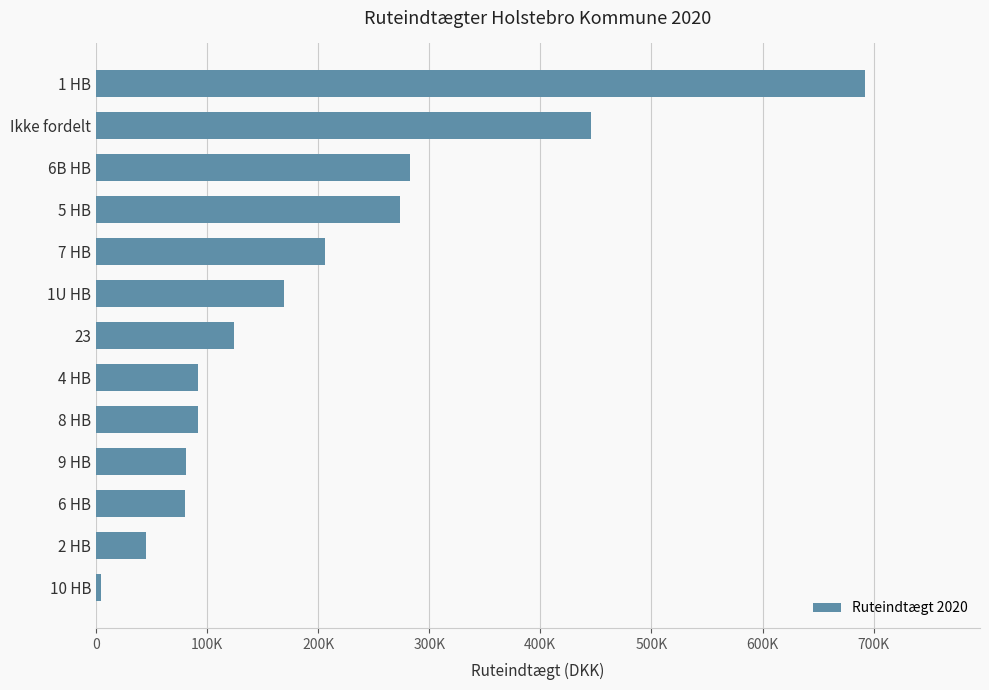

What is the maximum value shown in the chart?

691946.9